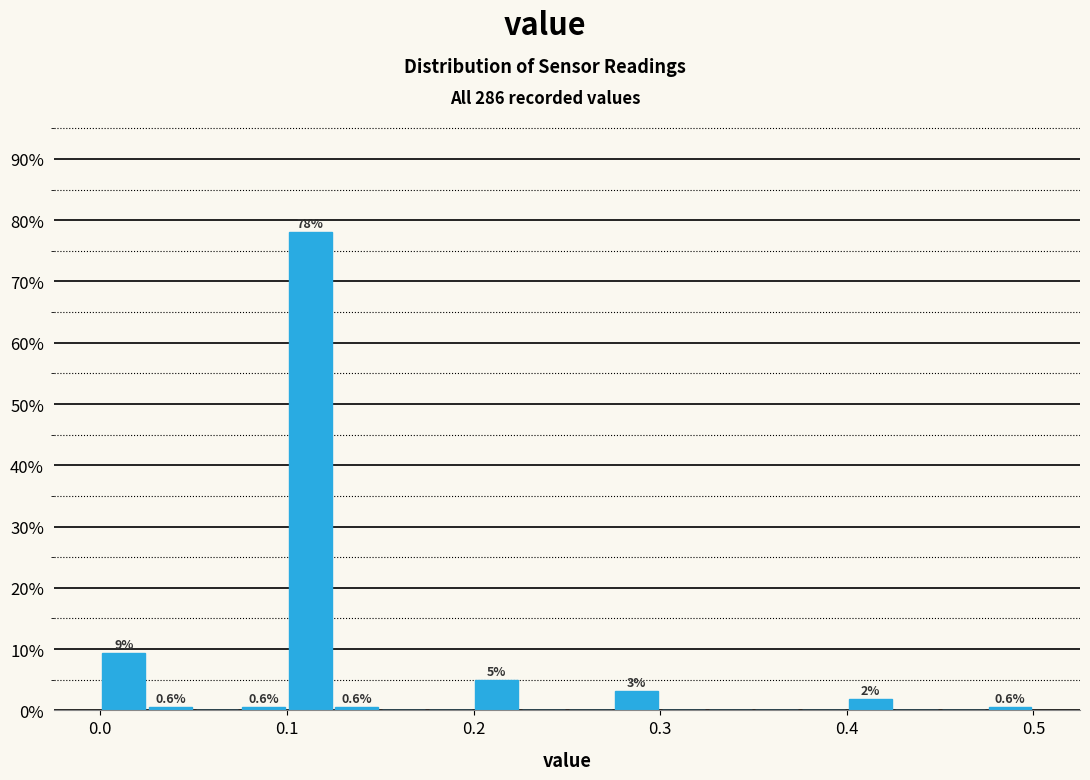

Read against the x-axis, roughly where is the centre of the tallest bar?

0.11